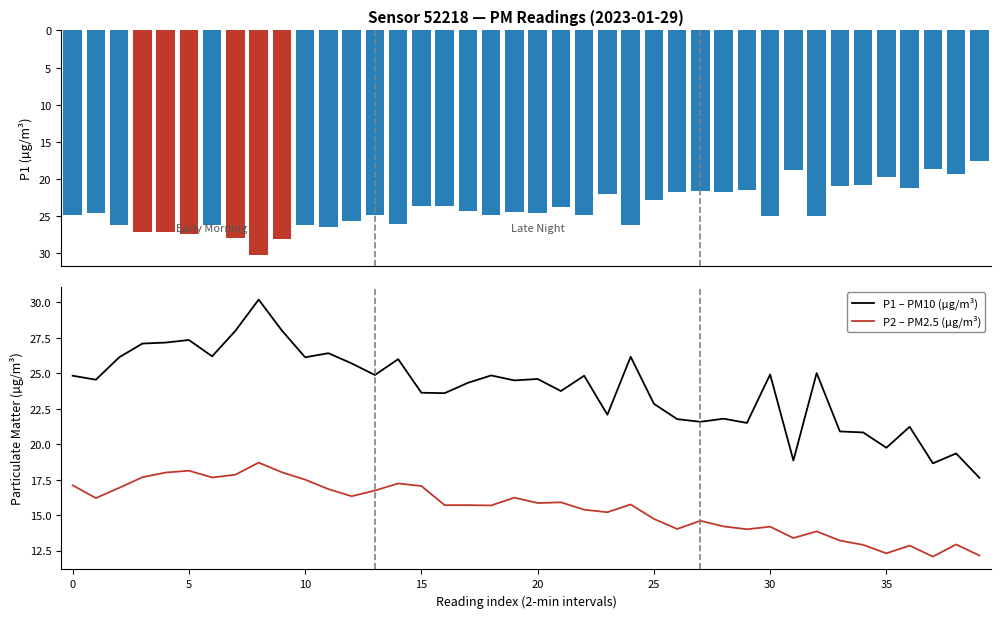

How many distinct data groups are displayed?

3